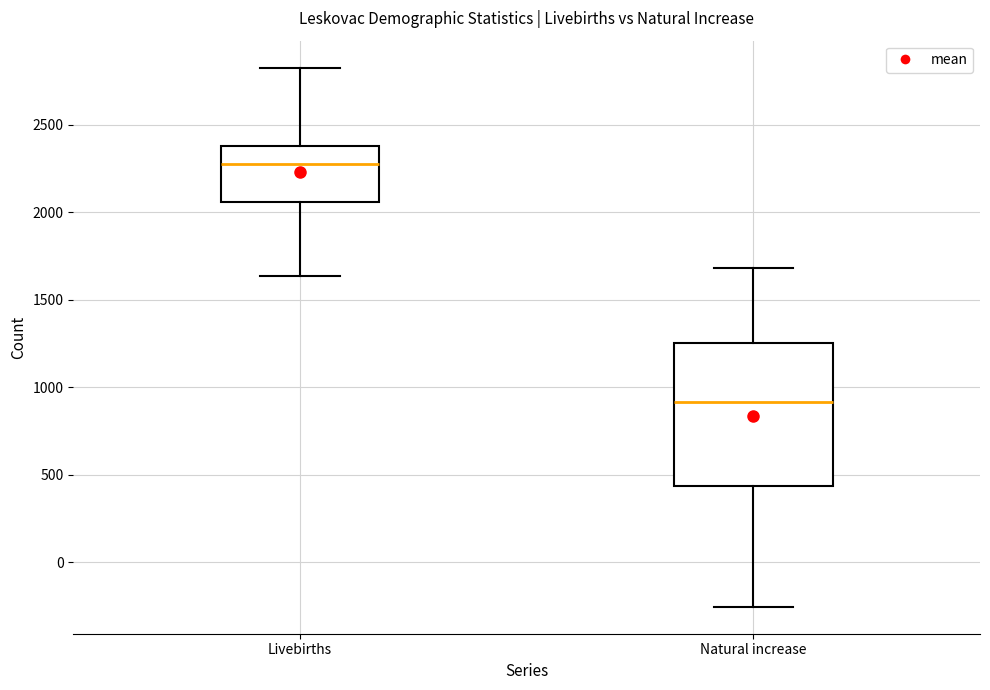

Reading left to right, transcribe this box plot: for each box, give where its median line is, the range the box spans, and where its two whiskers end, as read against the y-axis. The values are not printed on the chart, so give them approximately, as read against the axis.

Livebirths: median 2300, box 2050 to 2400, whiskers 1650 to 2850
Natural increase: median 900, box 450 to 1250, whiskers -250 to 1700